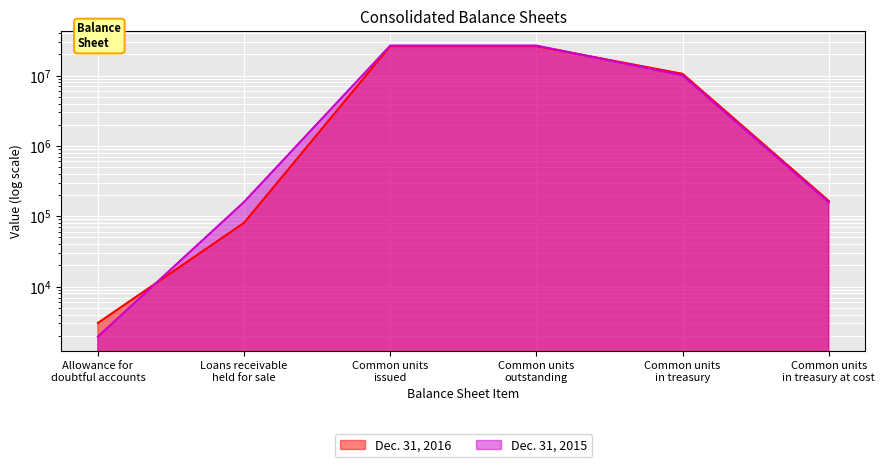

Rank the series by their maximum value, from lowest to highest.

Dec. 31, 2016, Dec. 31, 2015